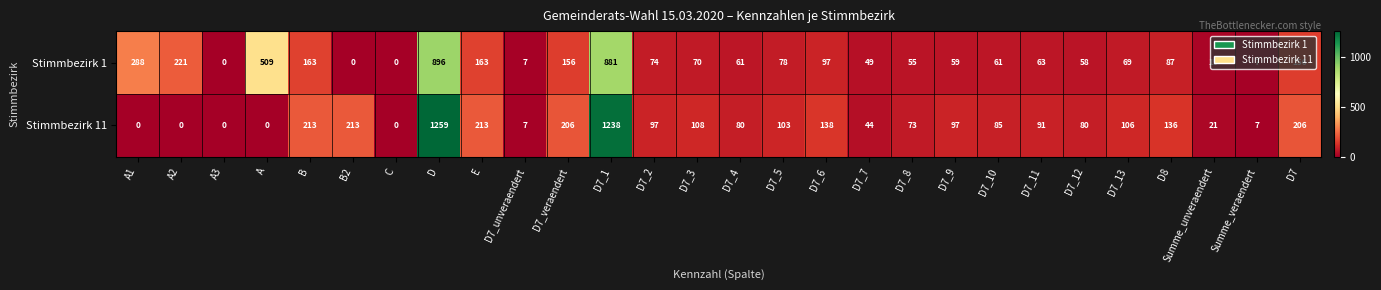

Is the value of Stimmbezirk 1 at D7_5 greater than the value of Stimmbezirk 11 at D7_13?

No